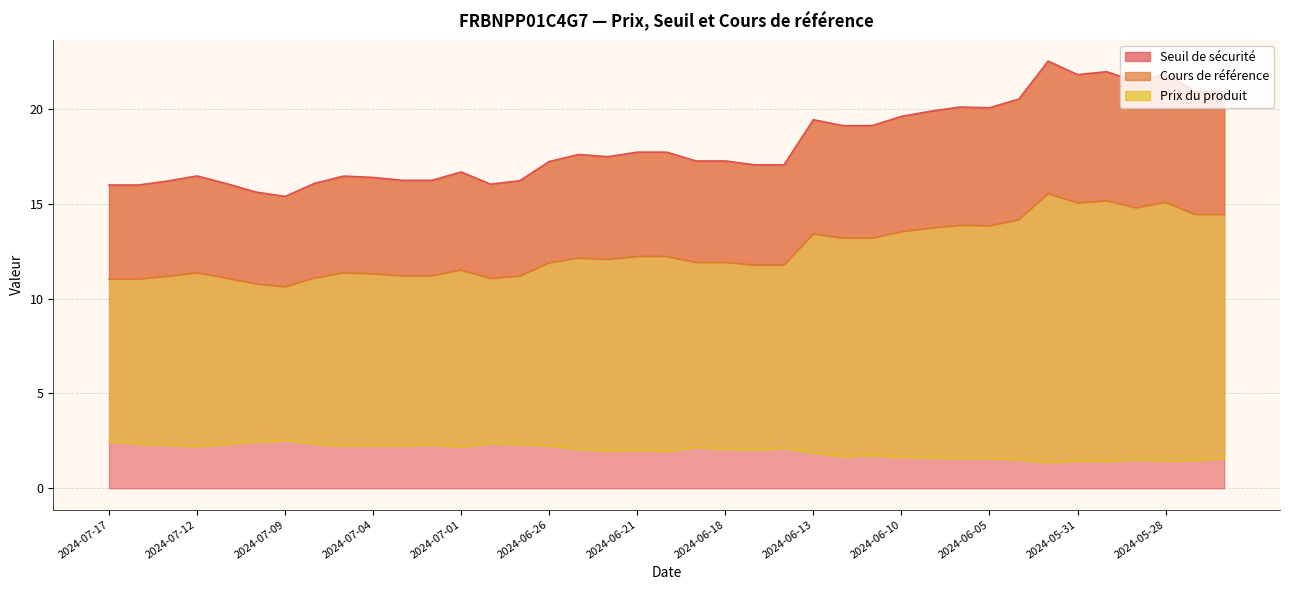

The value of Prix du produit at 2024-07-04 is 0.7. True or false?

False